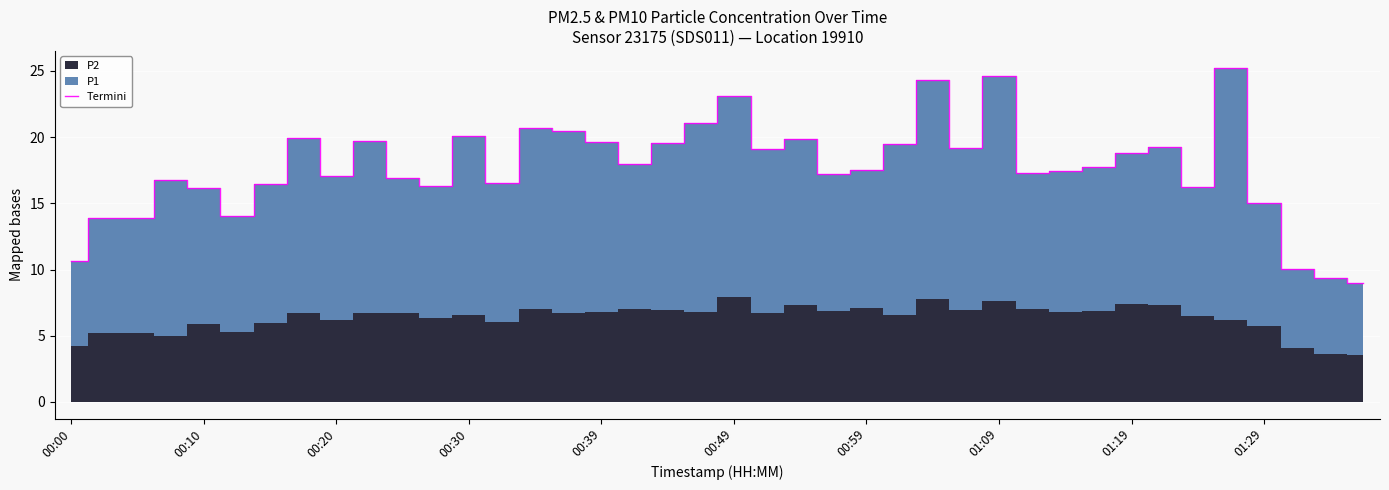

The Termini series shows 18.8 at 01:19. True or false?

True